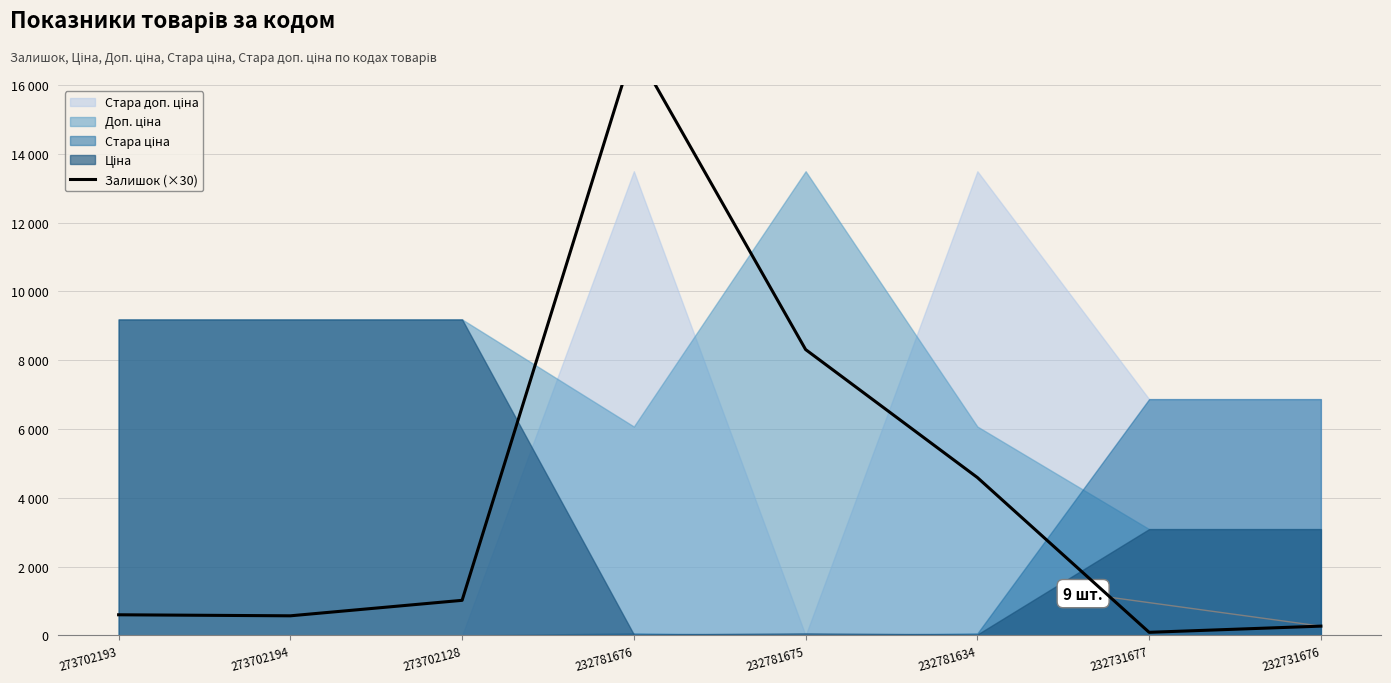

Which category has the lowest value across all series?

232731677